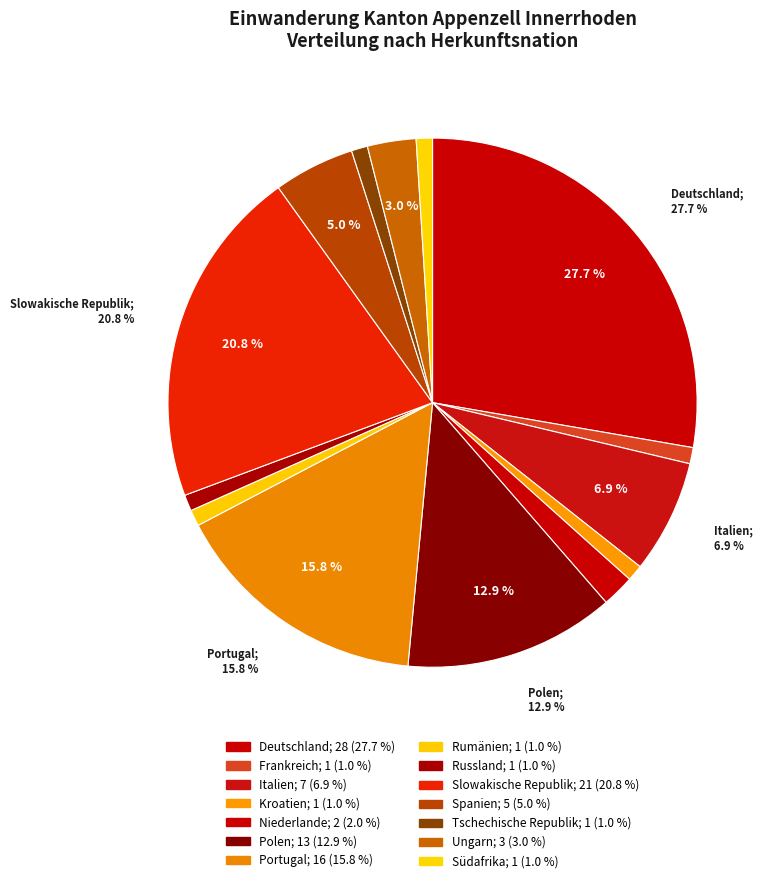

What is the ratio of the value at Frankreich to the value at Ungarn?

0.3